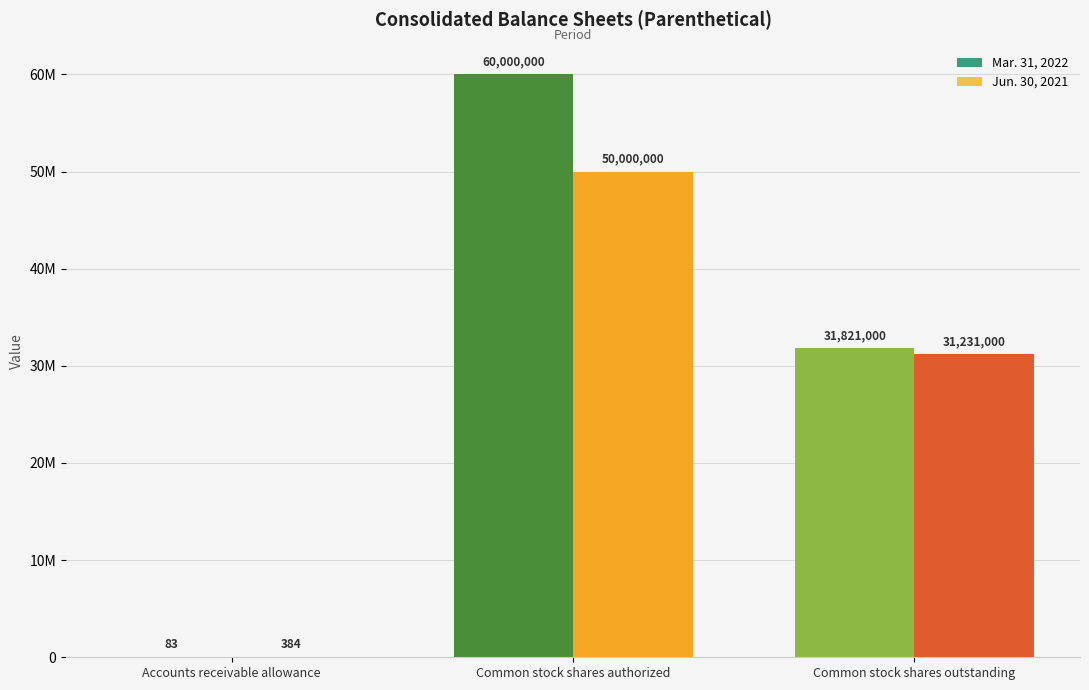

Between Common stock shares authorized and Common stock shares outstanding, which series saw the biggest shift?

Mar. 31, 2022